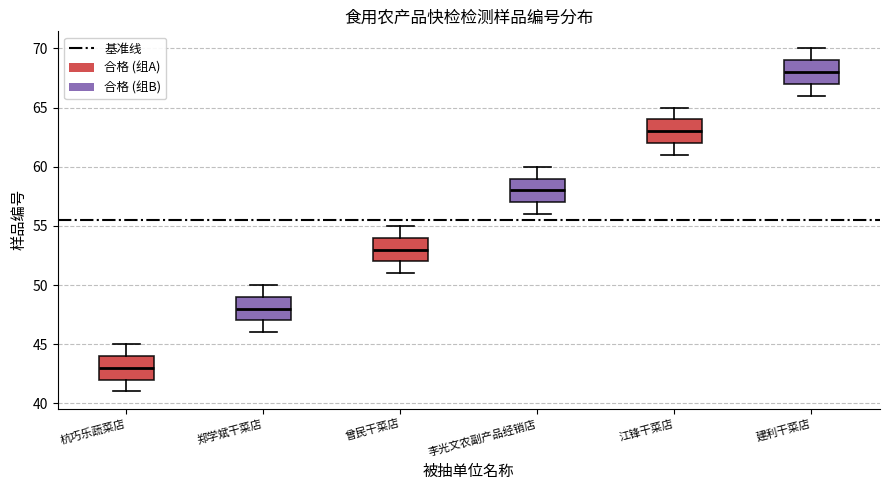

Reading left to right, read every box against the y-axis: the position of its median line, the range the box covers, and the ends of its whiskers. The values are not printed on the chart, so give them approximately, as read against the axis.

杭巧乐蔬菜店: median 43, box 42 to 44, whiskers 41 to 45
郑学斌干菜店: median 48, box 47 to 49, whiskers 46 to 50
曾民干菜店: median 53, box 52 to 54, whiskers 51 to 55
李光文农副产品经销店: median 58, box 57 to 59, whiskers 56 to 60
江锋干菜店: median 63, box 62 to 64, whiskers 61 to 65
建利干菜店: median 68, box 67 to 69, whiskers 66 to 70